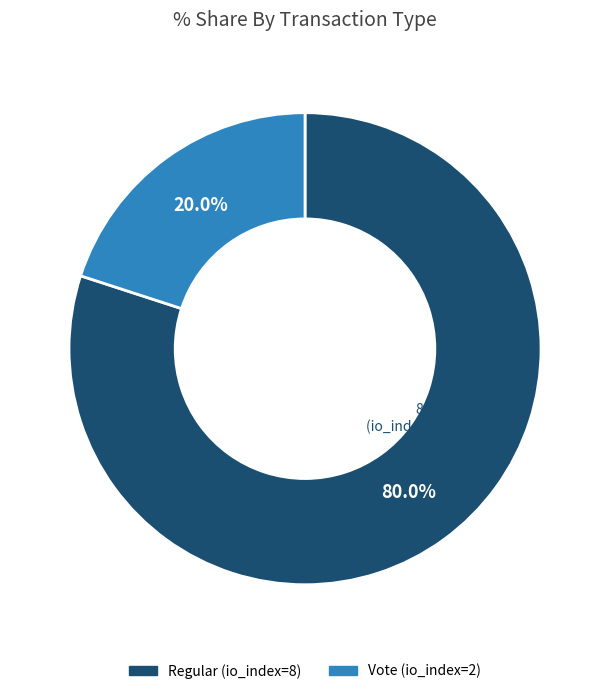

The Regular (io_index=8) slice represents 80% of the pie. True or false?

True